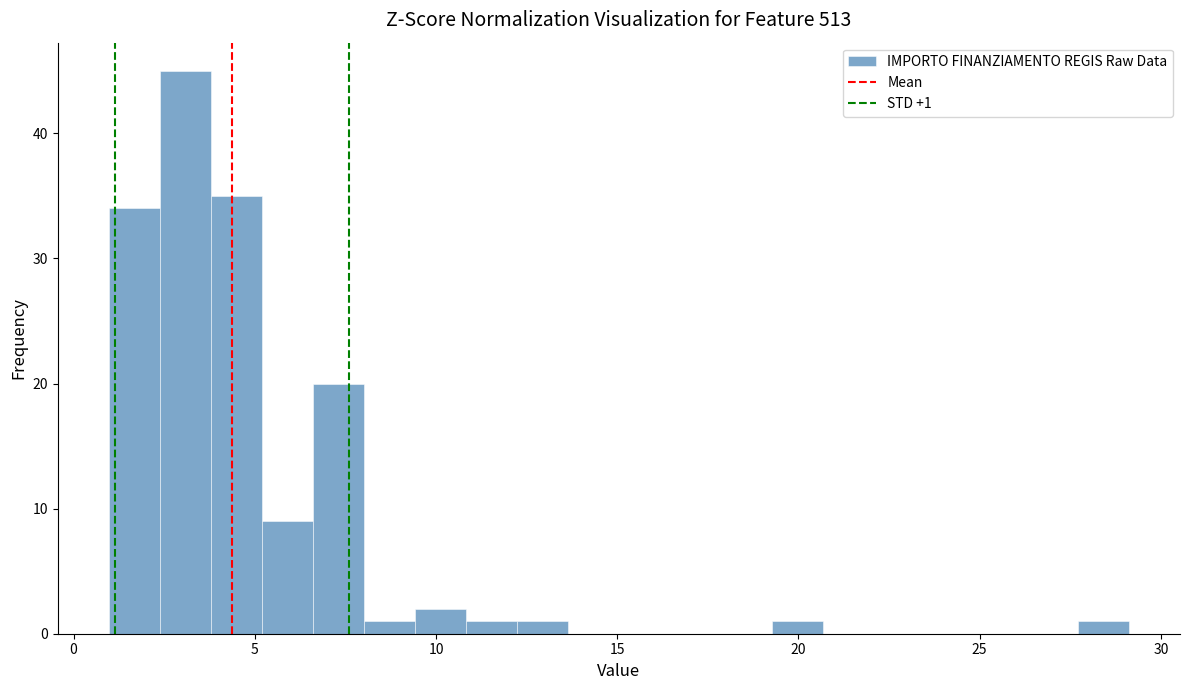

Read against the x-axis, roughly where is the centre of the tallest bar?

3.0